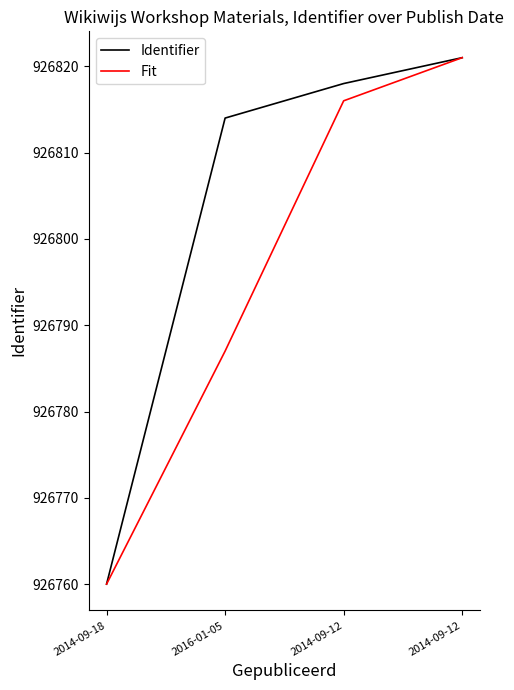

Count the number of categories in the chart.

4